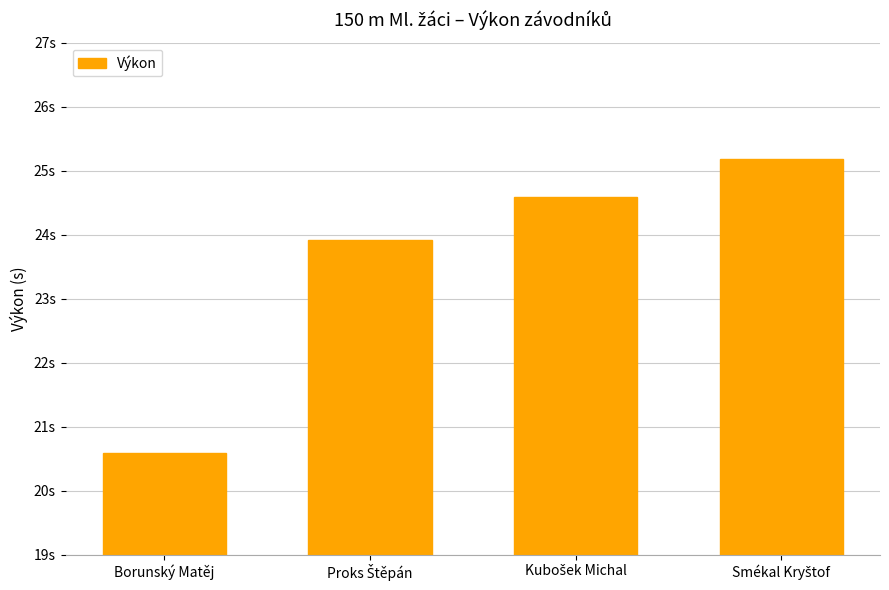

Where is the data nearest to the value 22?

Borunský Matěj